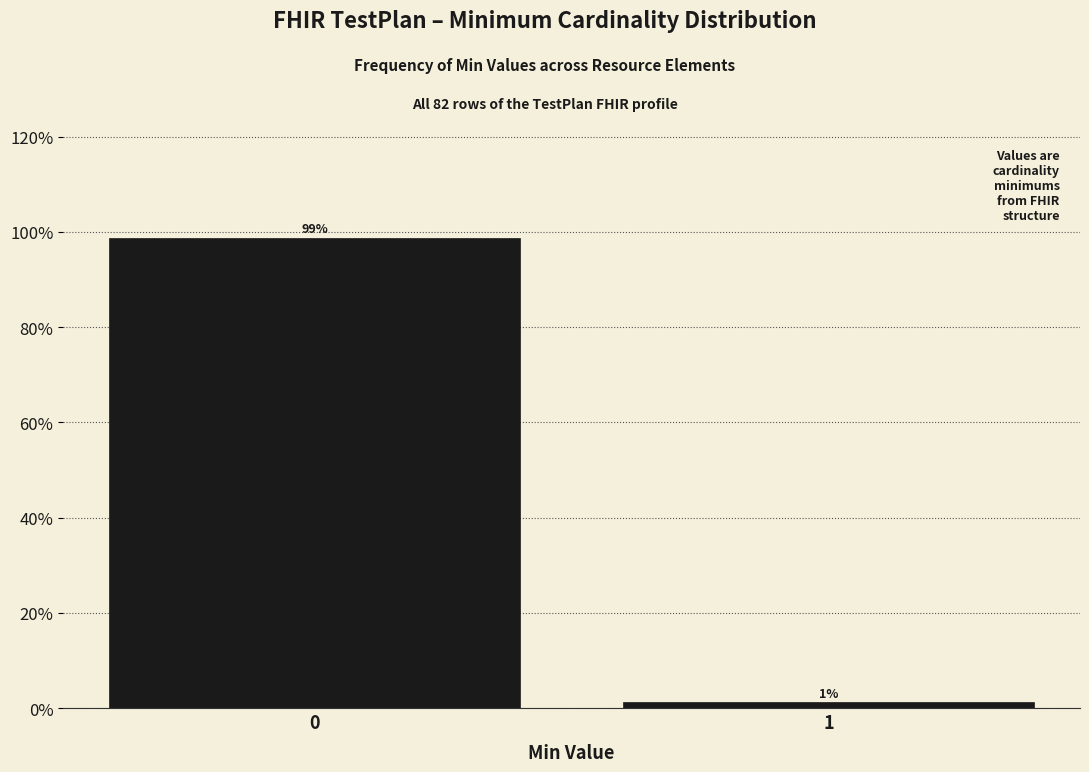

What is the sum of the values at 0 and 1?

100.0